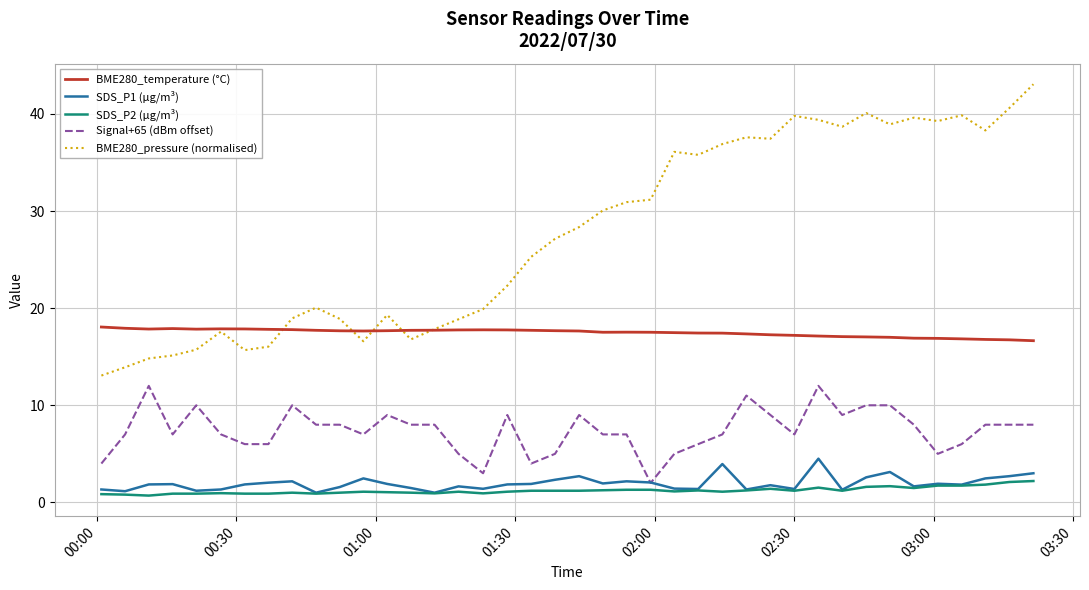

Rank the series by their maximum value, from highest to lowest.

BME280_pressure (normalised), BME280_temperature (°C), Signal+65 (dBm offset), SDS_P1 (µg/m³), SDS_P2 (µg/m³)